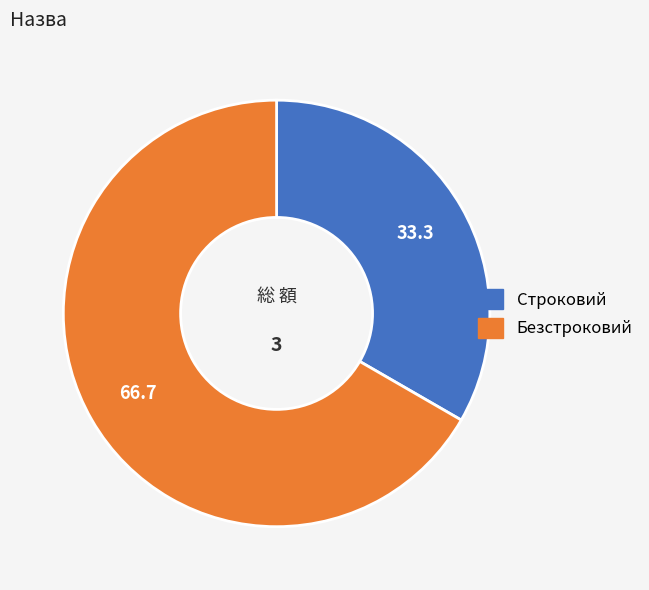

Is it true that Безстроковий is 67% of the pie?

True